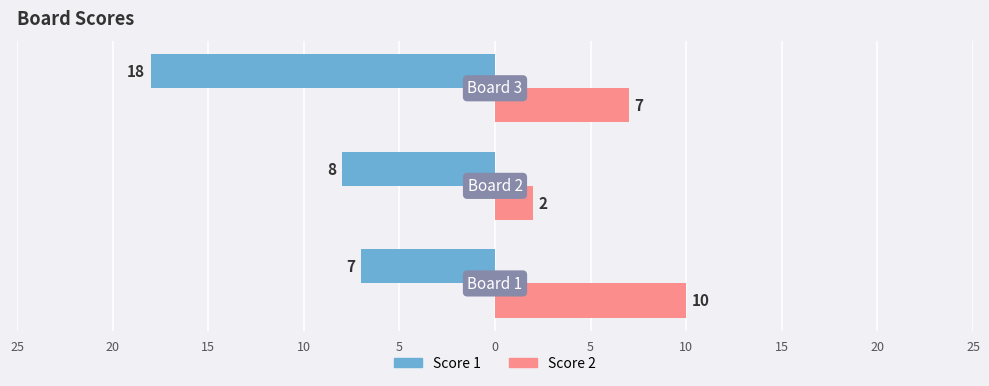

What are all the series names shown in the legend?

Score 1, Score 2